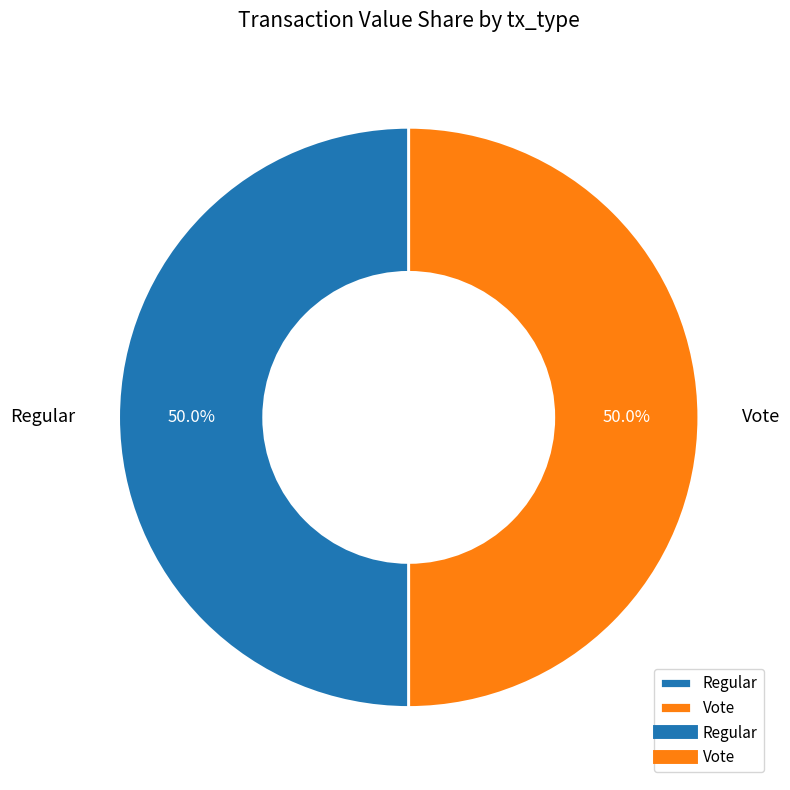

To the nearest percent, what percentage of the pie is Vote?

50%